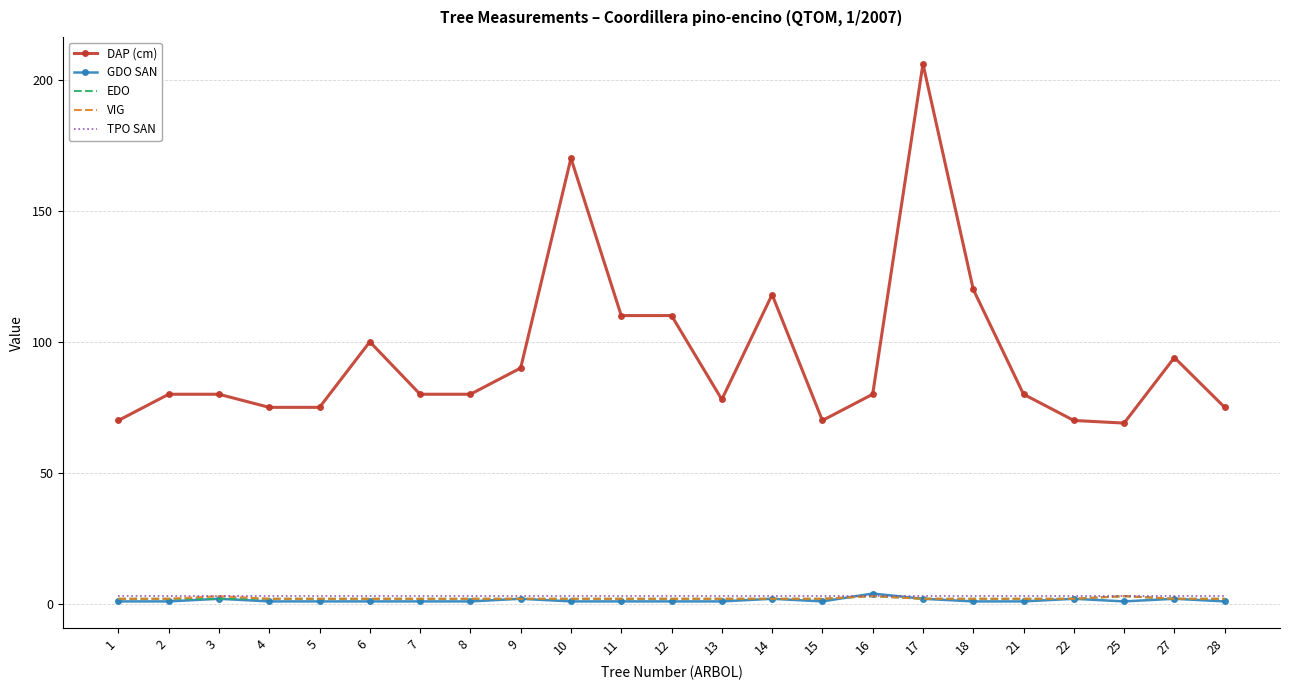

Is the value of TPO SAN at 25 greater than the value of DAP (cm) at 25?

No